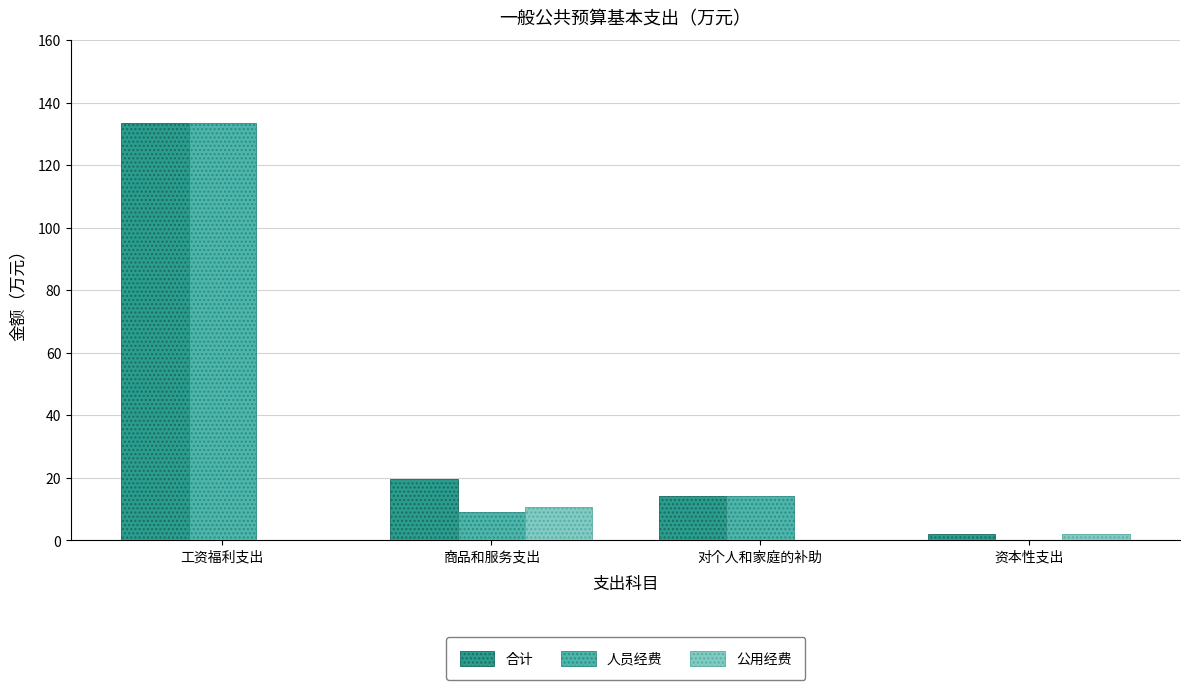

What is the maximum value for 合计?

133.5